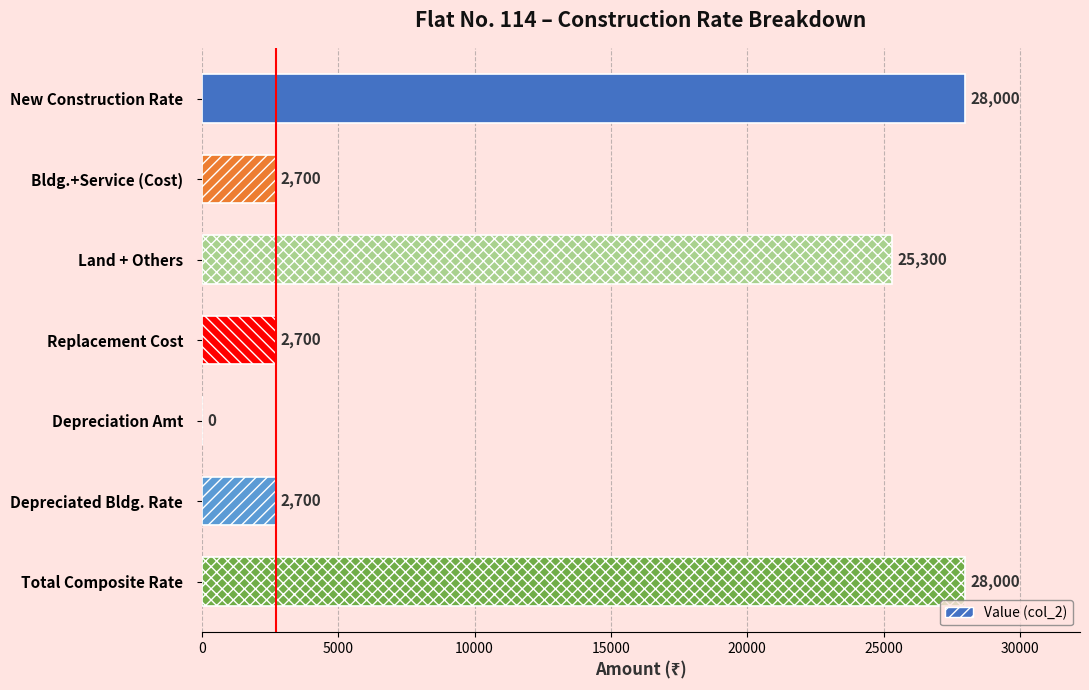

Read the value at Depreciated Bldg. Rate, to the nearest 50.

2700